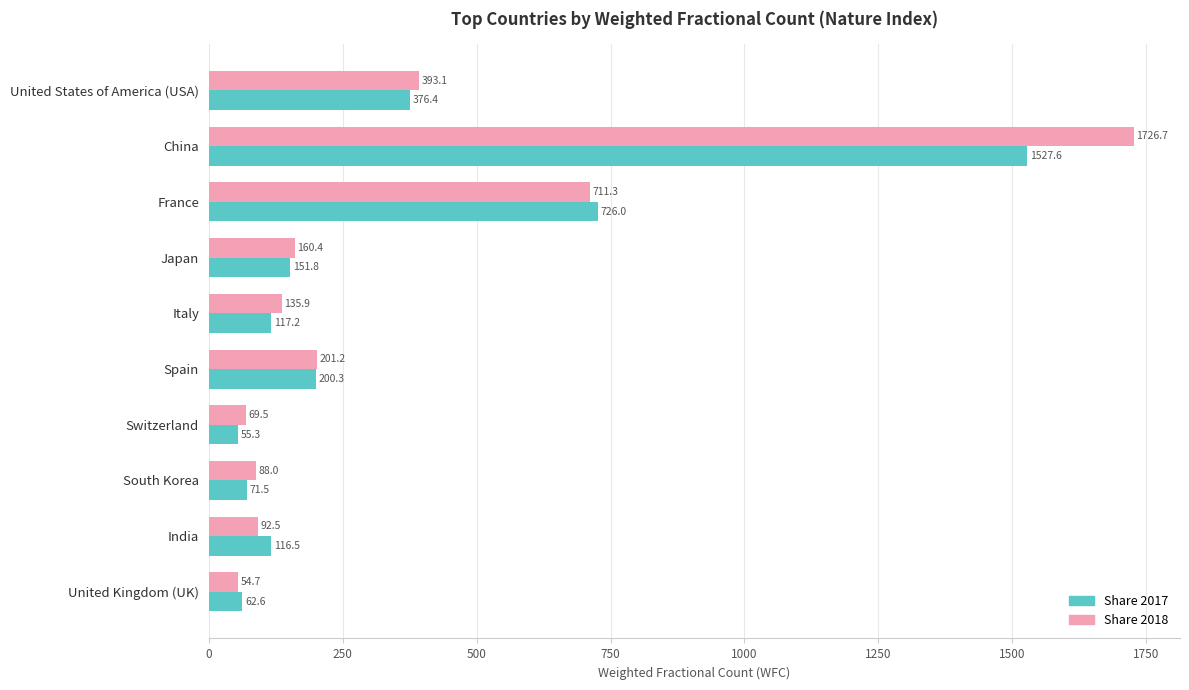

At which category is the sum across all series the highest?

China